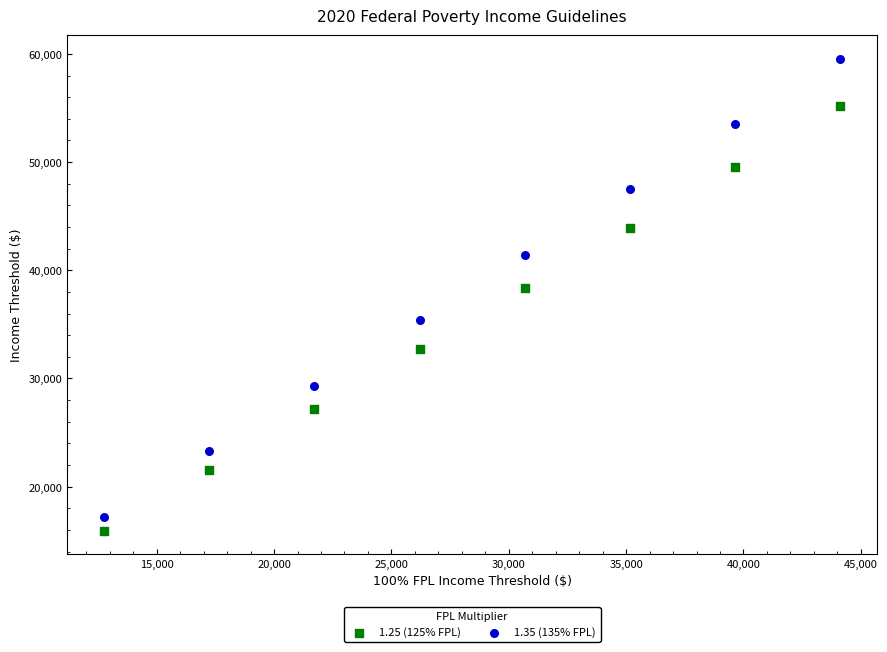

Across all series, what Y value is closest to 37756?

38350